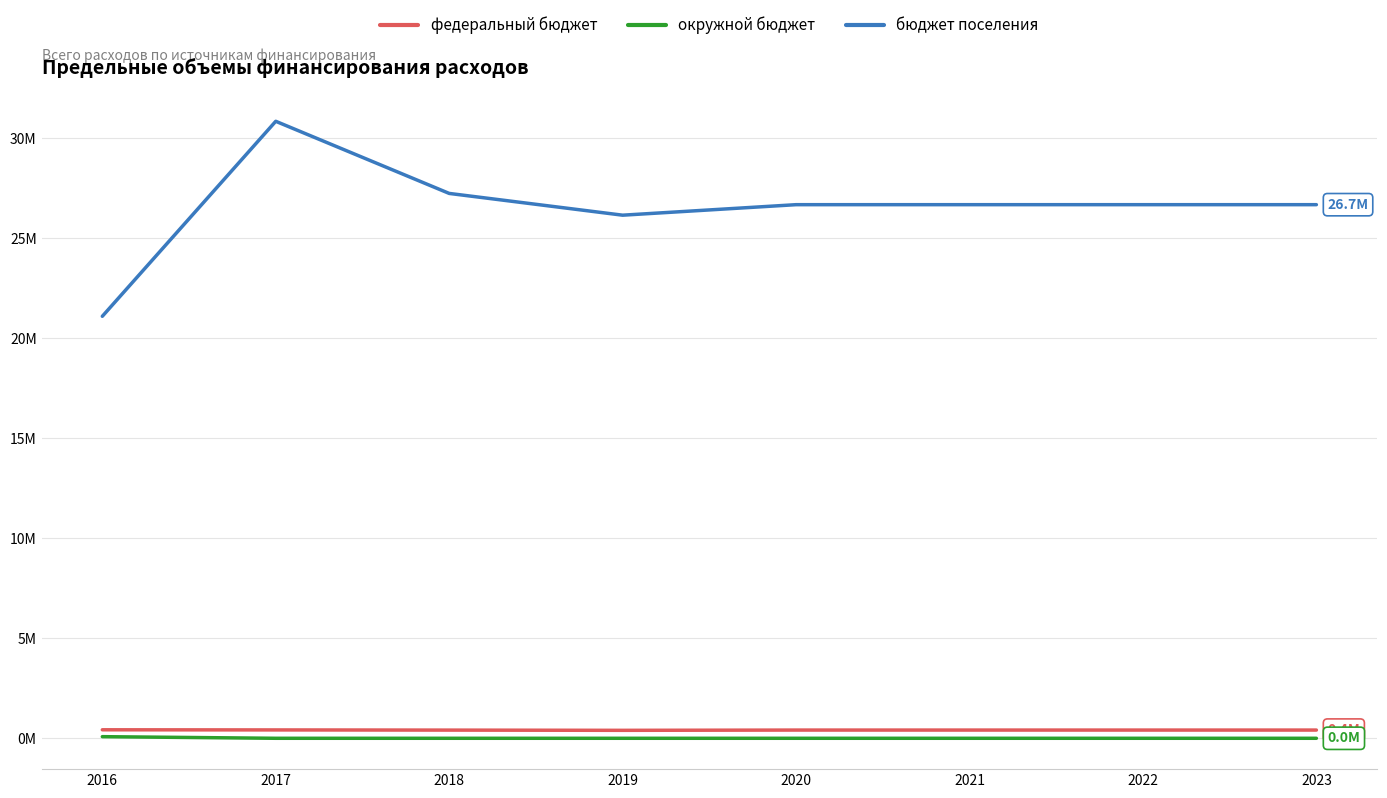

Rank the categories by бюджет поселения value from highest to lowest.

2017, 2018, 2020, 2021, 2022, 2023, 2019, 2016